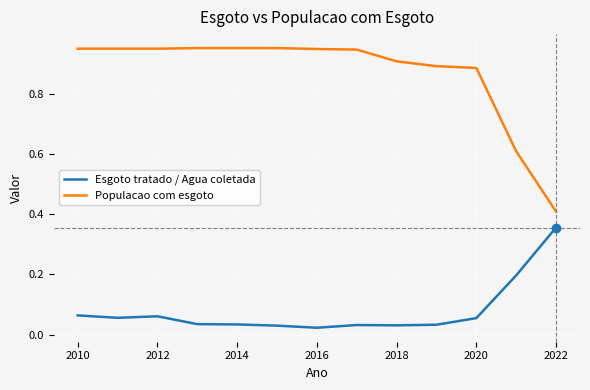

What are all the series names shown in the legend?

Esgoto tratado / Agua coletada, Populacao com esgoto